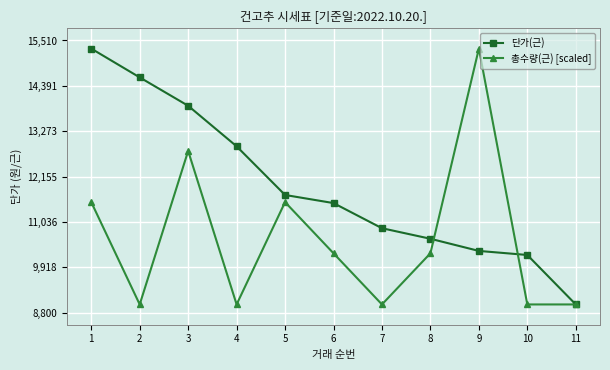

At which category is the sum across all series the highest?

1